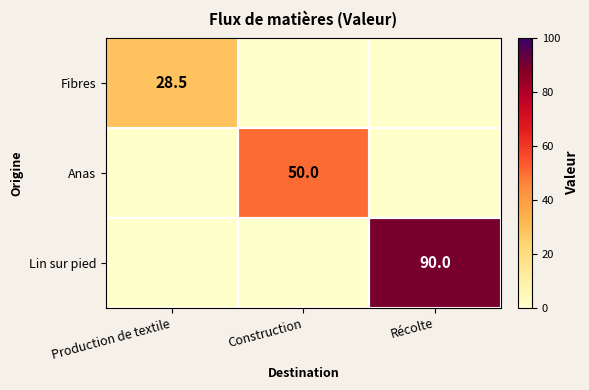

Is it true that Lin sur pied equals 90.0 at Récolte?

True